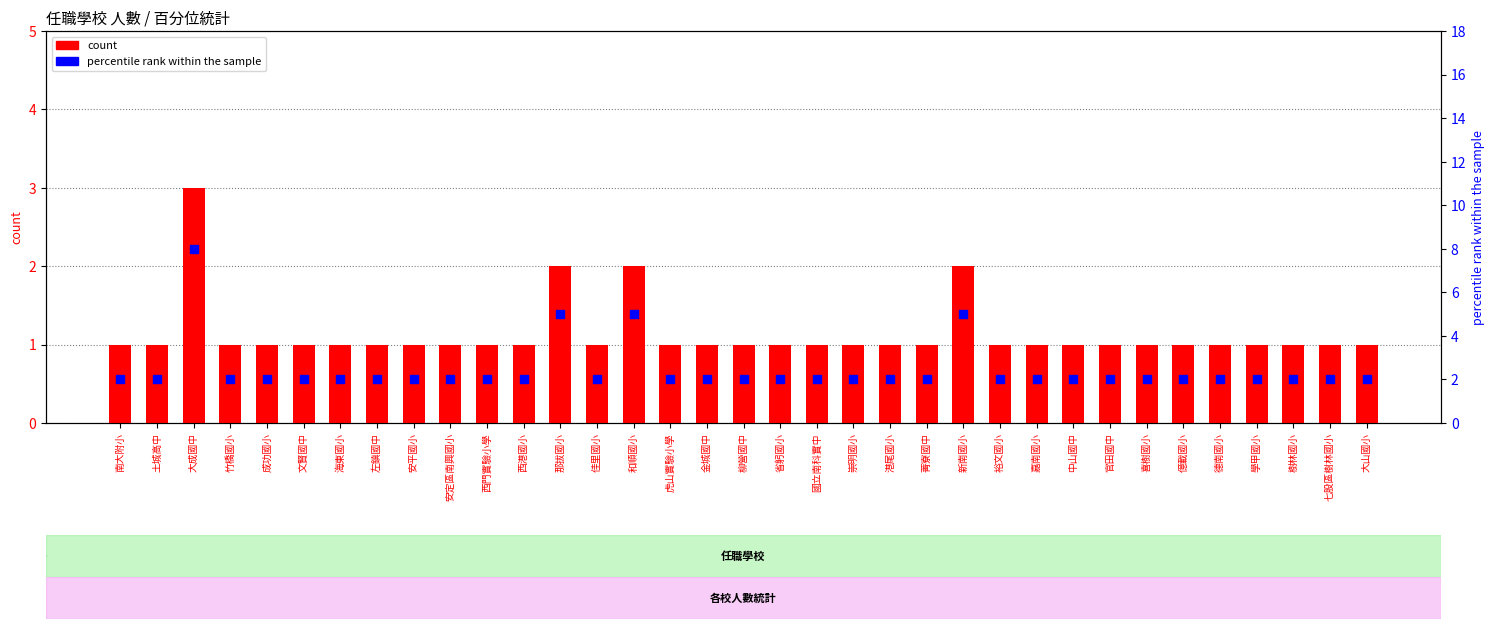

At how many categories does at least one series exceed 5?

1